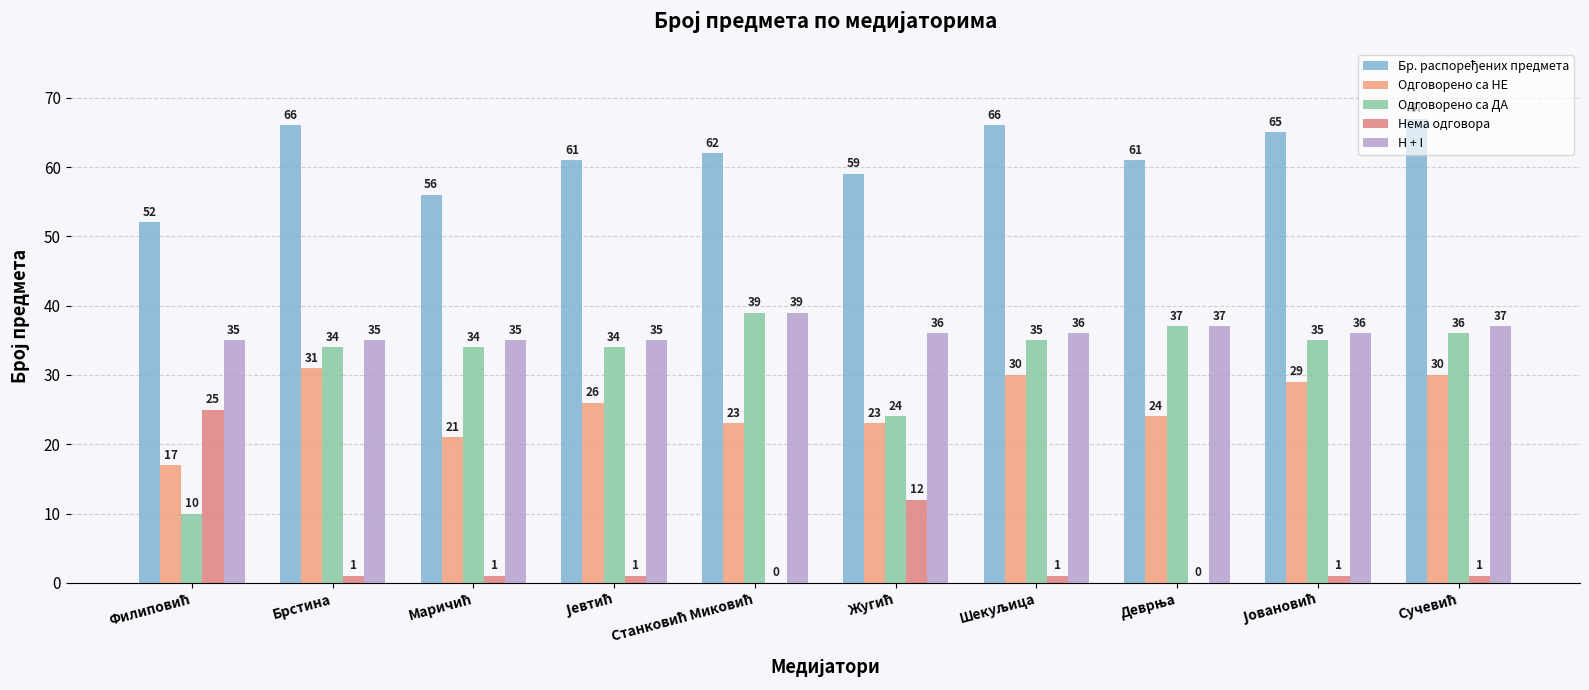

Is the value of Одговорено са ДА at Јевтић greater than the value of Одговорено са НЕ at Брстина?

Yes